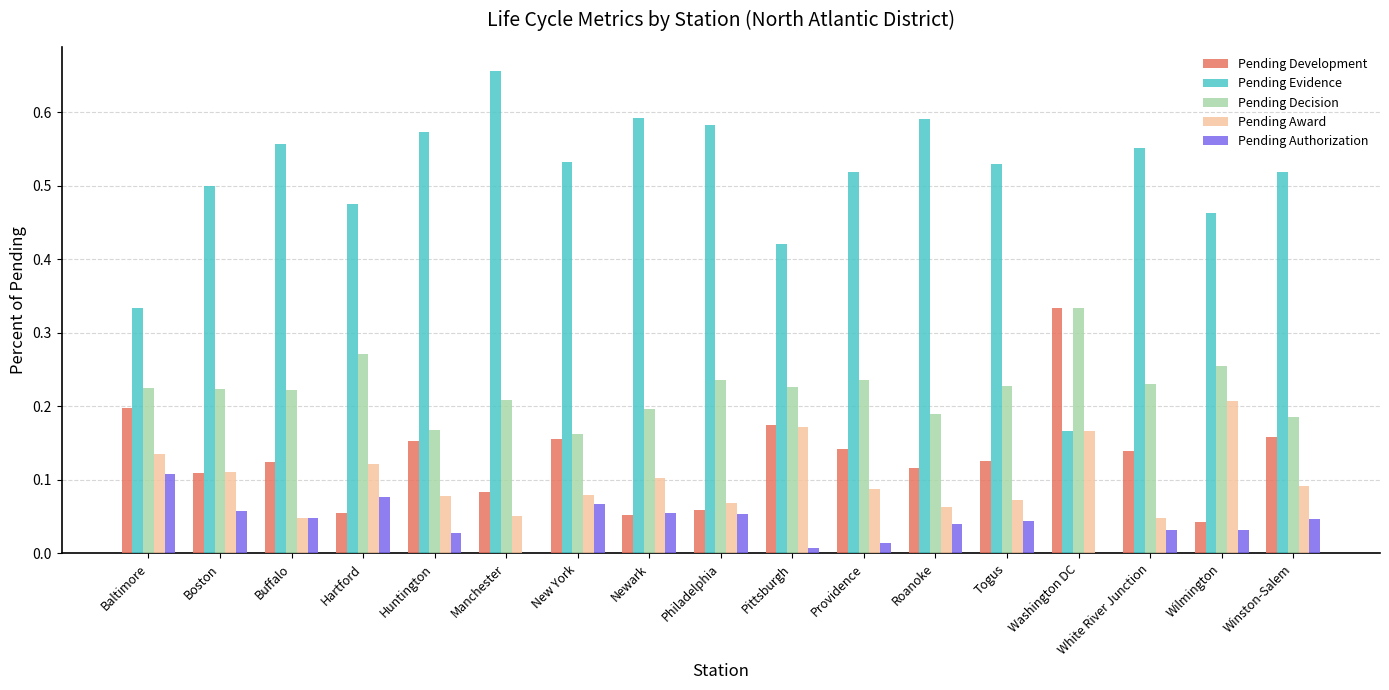

What are all the series names shown in the legend?

Pending Development, Pending Evidence, Pending Decision, Pending Award, Pending Authorization